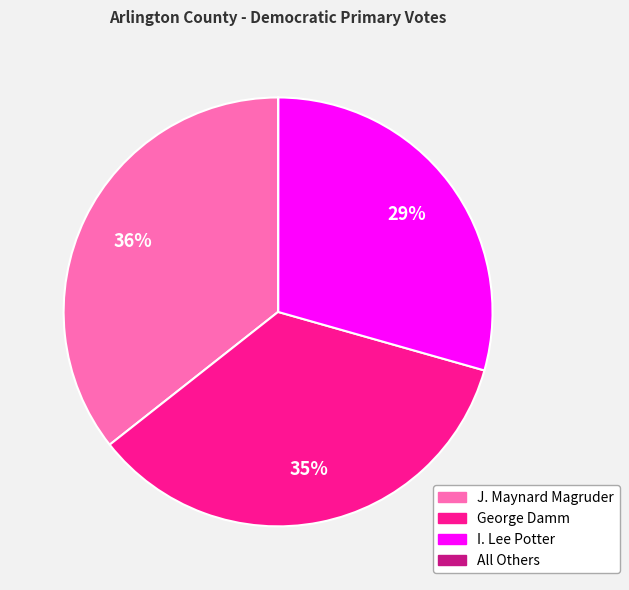

Which category has the biggest portion of the pie?

J. Maynard Magruder